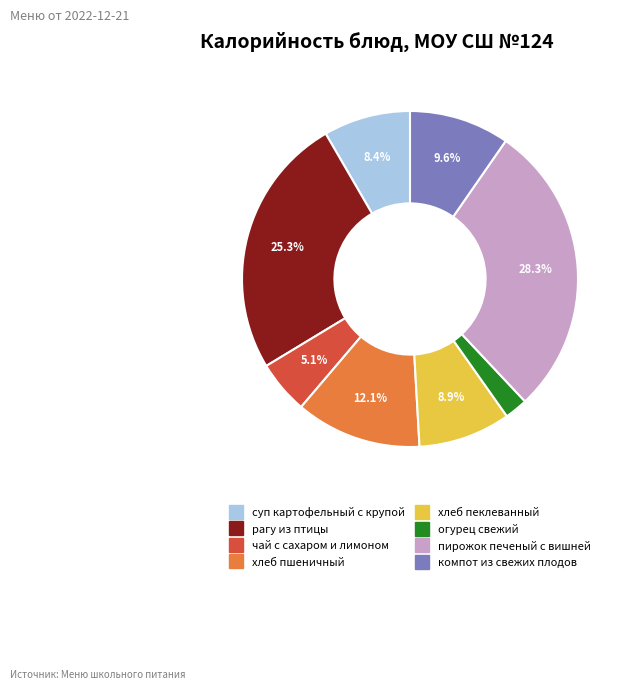

What is the smallest slice in the pie chart?

огурец свежий